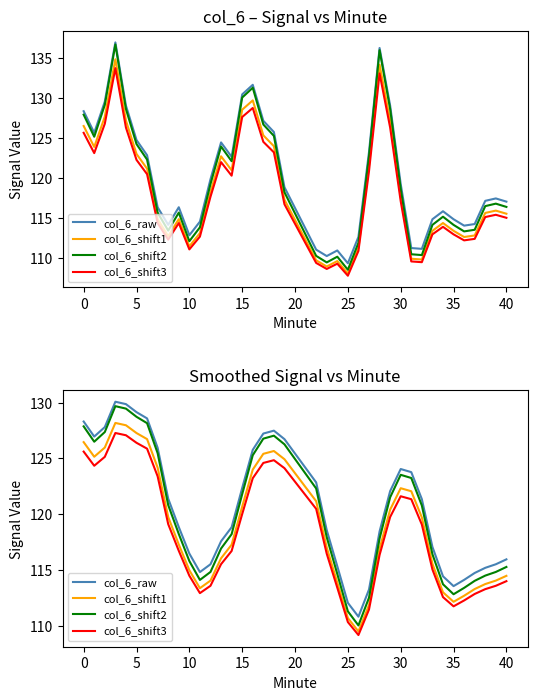

In col_6_shift1, how many points are lower than both neighbors (excluding endpoints)?

4